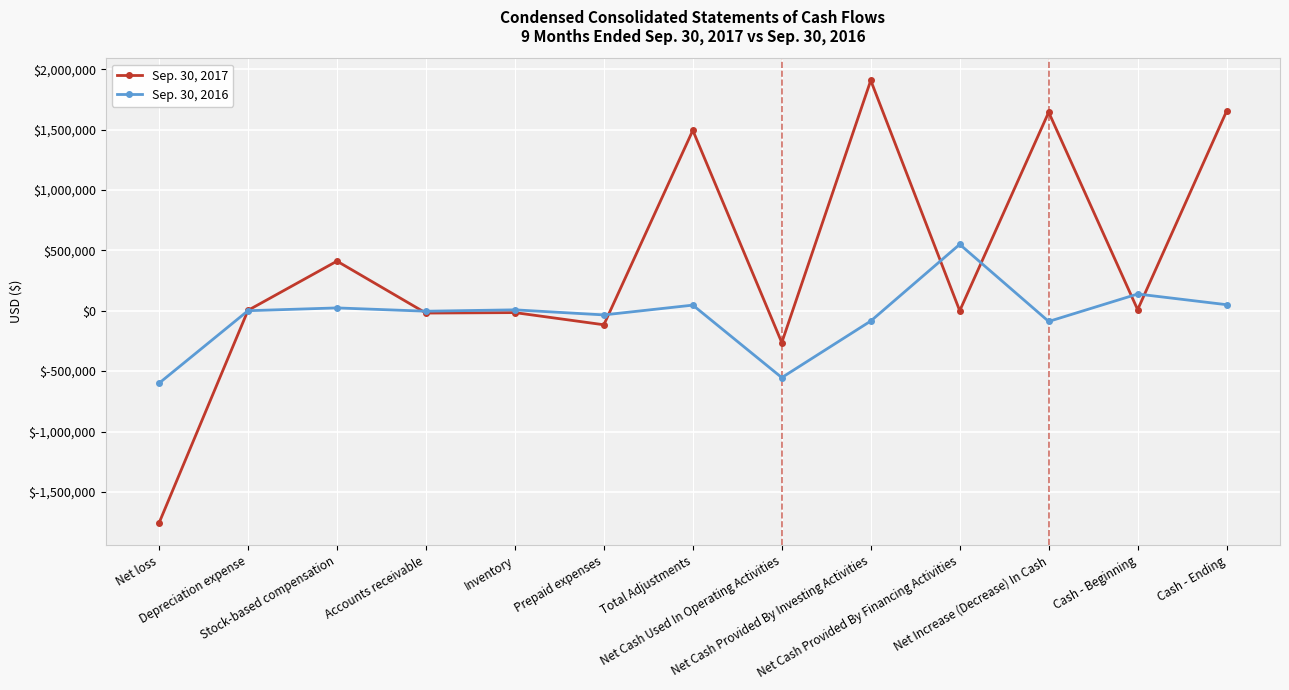

At Cash - Ending, list the series in order from smallest to largest.

Sep. 30, 2016, Sep. 30, 2017